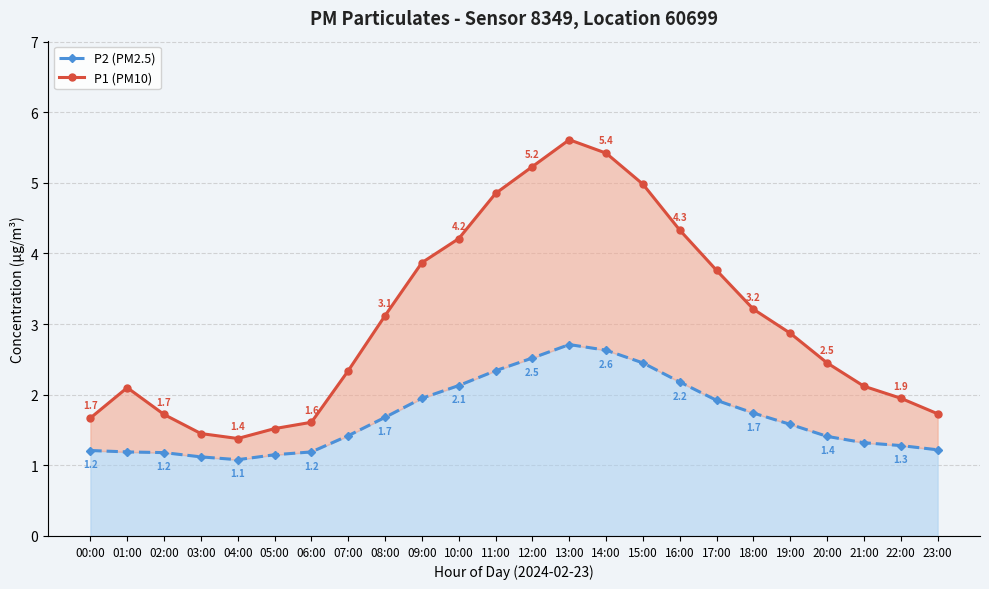

What is the label of the 17th point from the right?

07:00